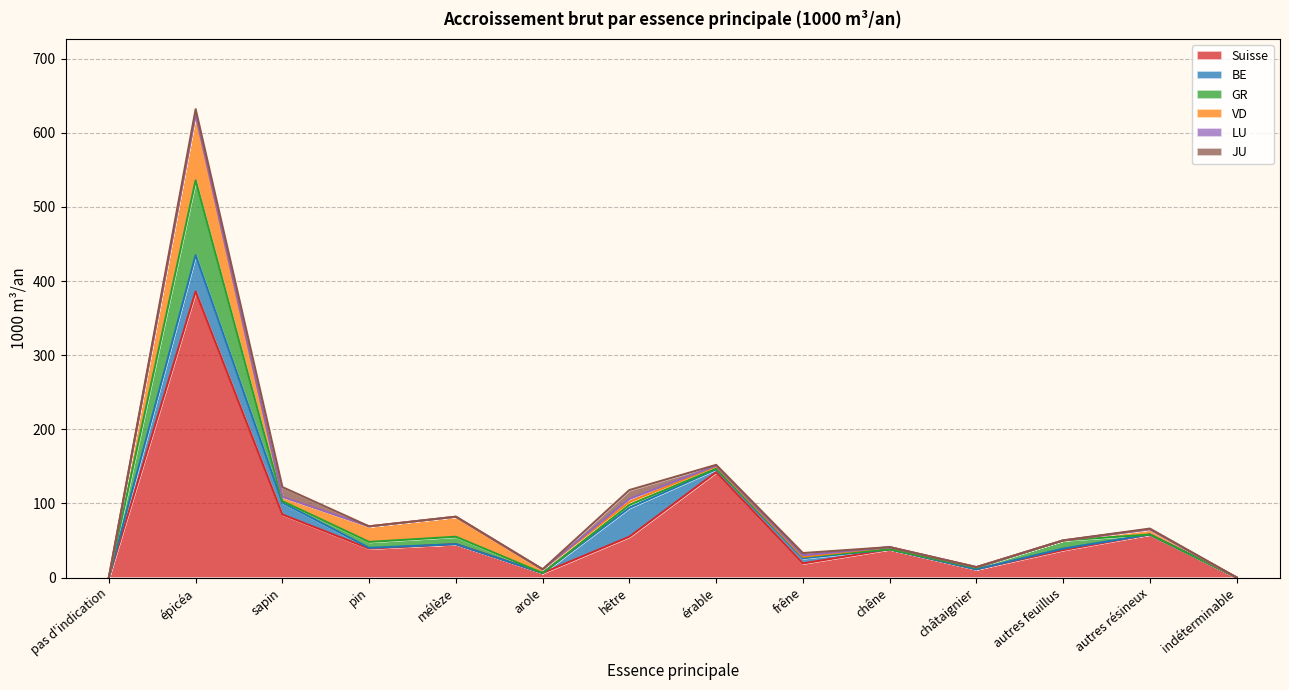

What is the total value across all series at épicéa?

632